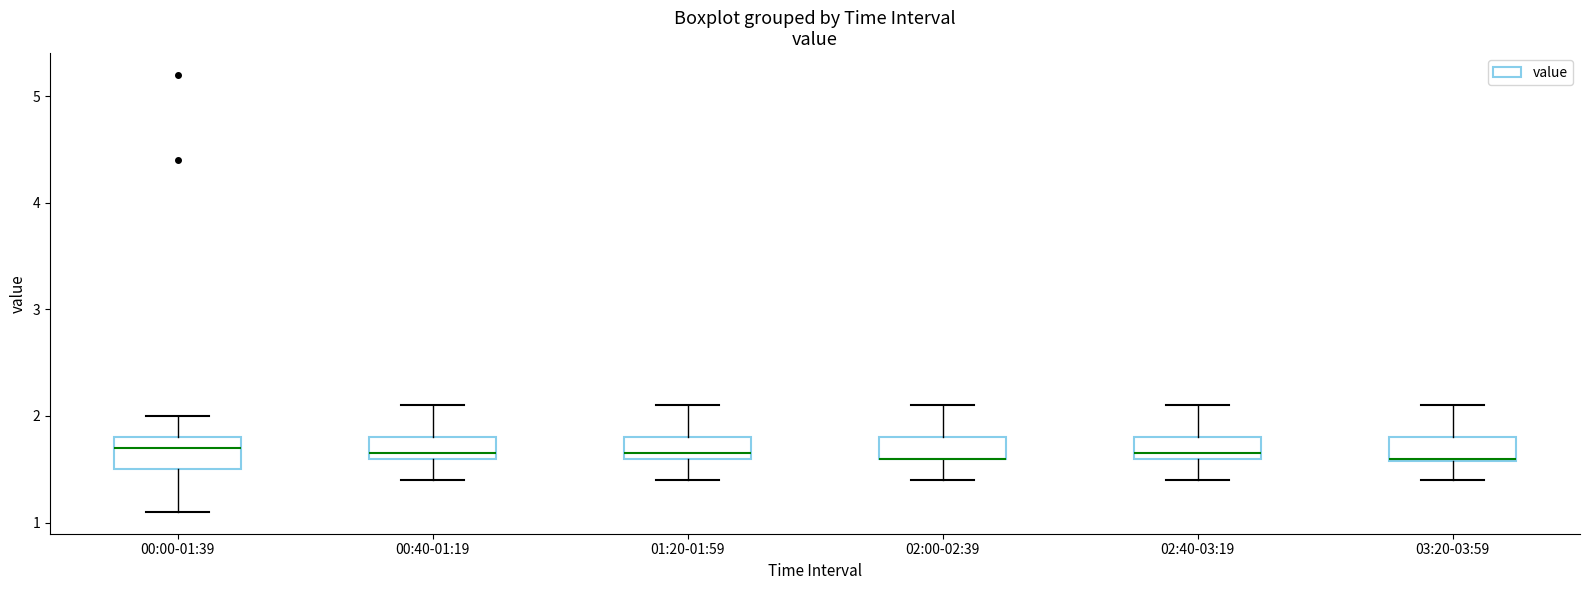

Where is the upper edge of the box for 02:00-02:39 on the y-axis? The values are not printed on the chart, so give them approximately, as read against the axis.

1.8